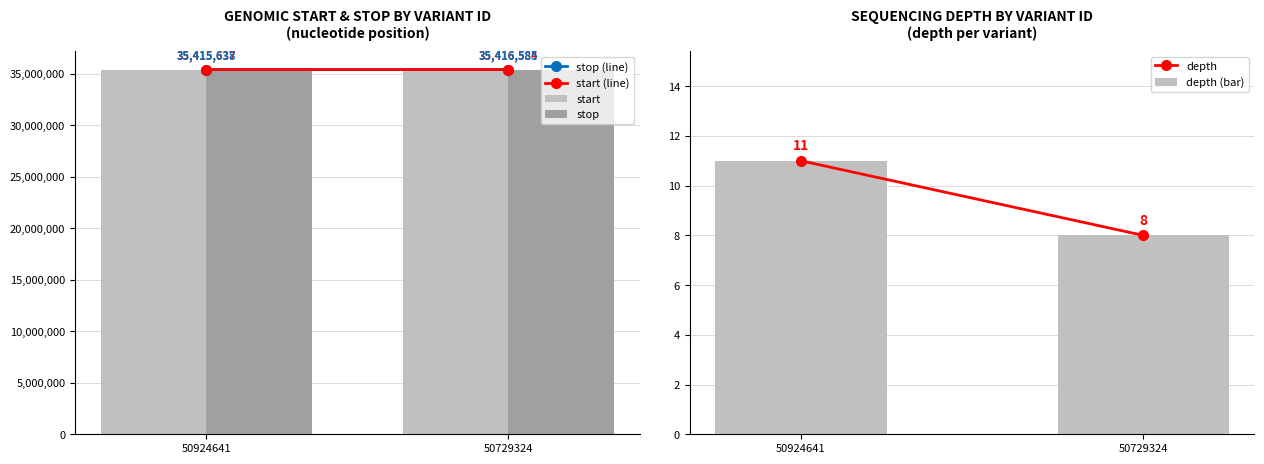

Which series has the largest total across all categories?

stop (line)